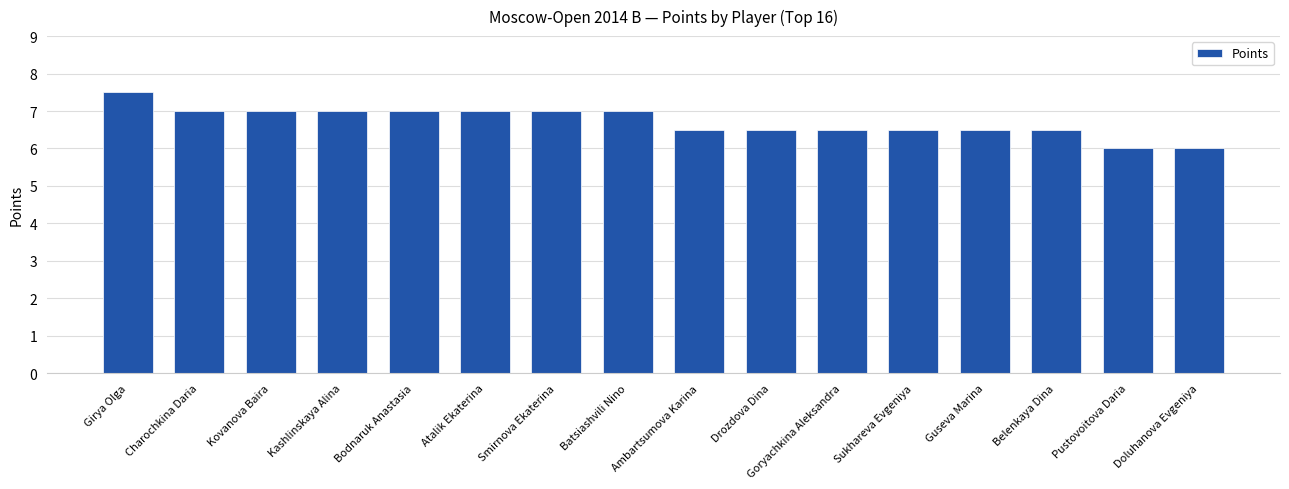

What is the difference between the second highest and minimum values?

1.0